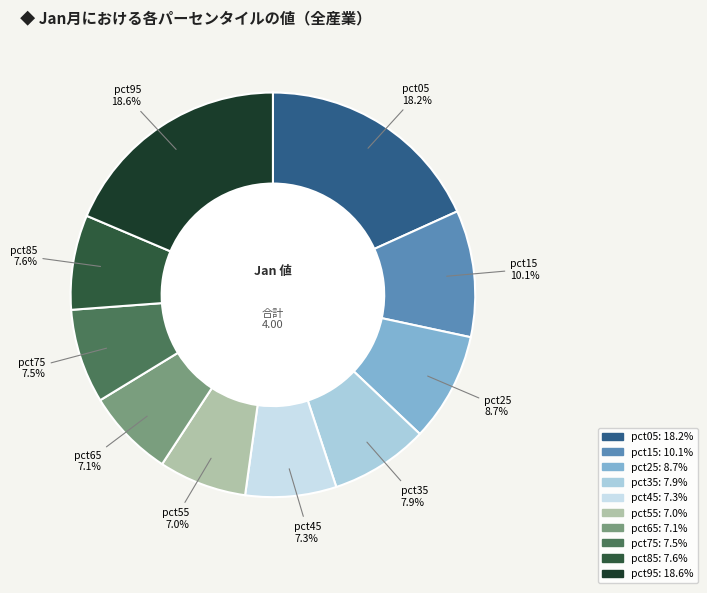

Is pct85 the majority of the pie?

No